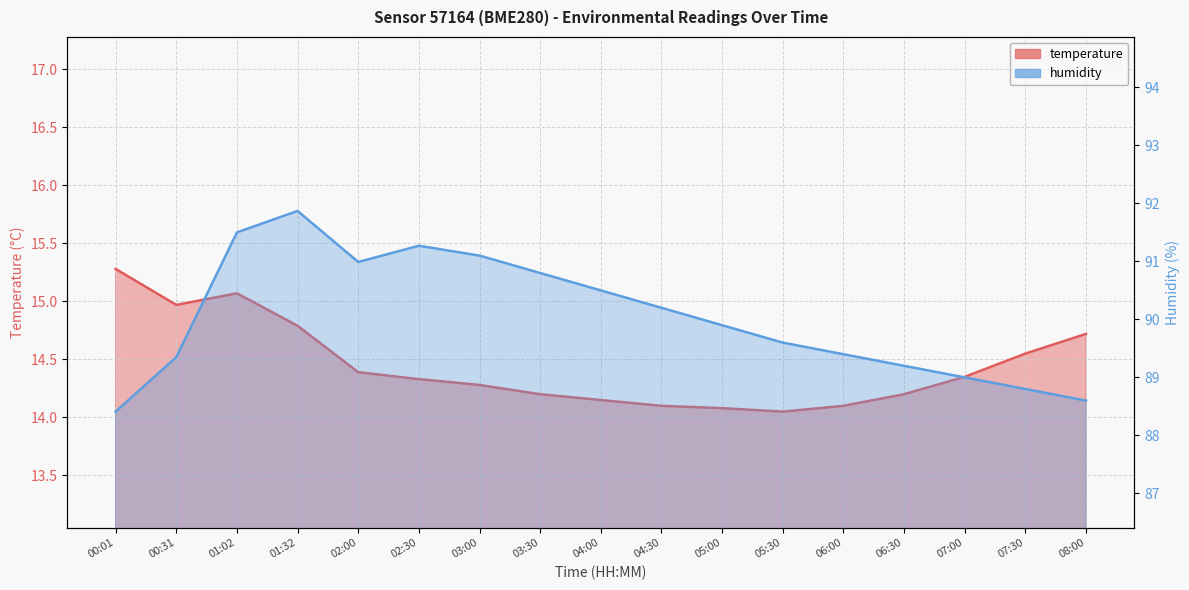

What is the label of the 8th point from the left?

03:30